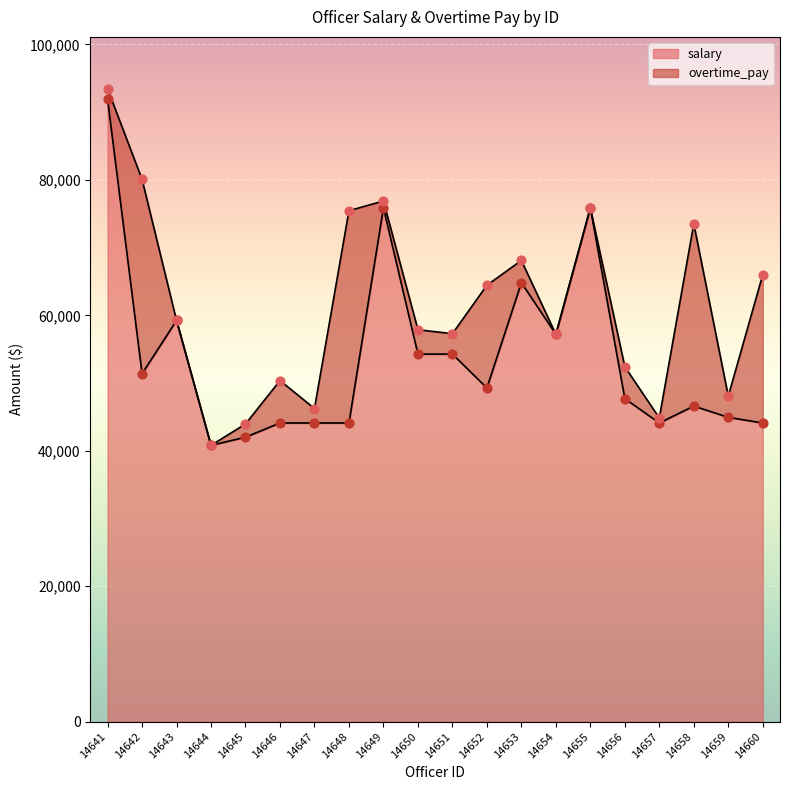

Is it true that salary equals 66874 at 14657?

False